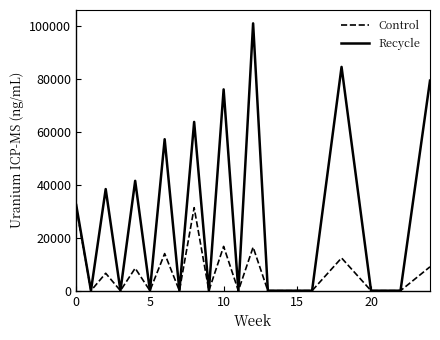

Which series has the largest range (max minus min)?

Recycle